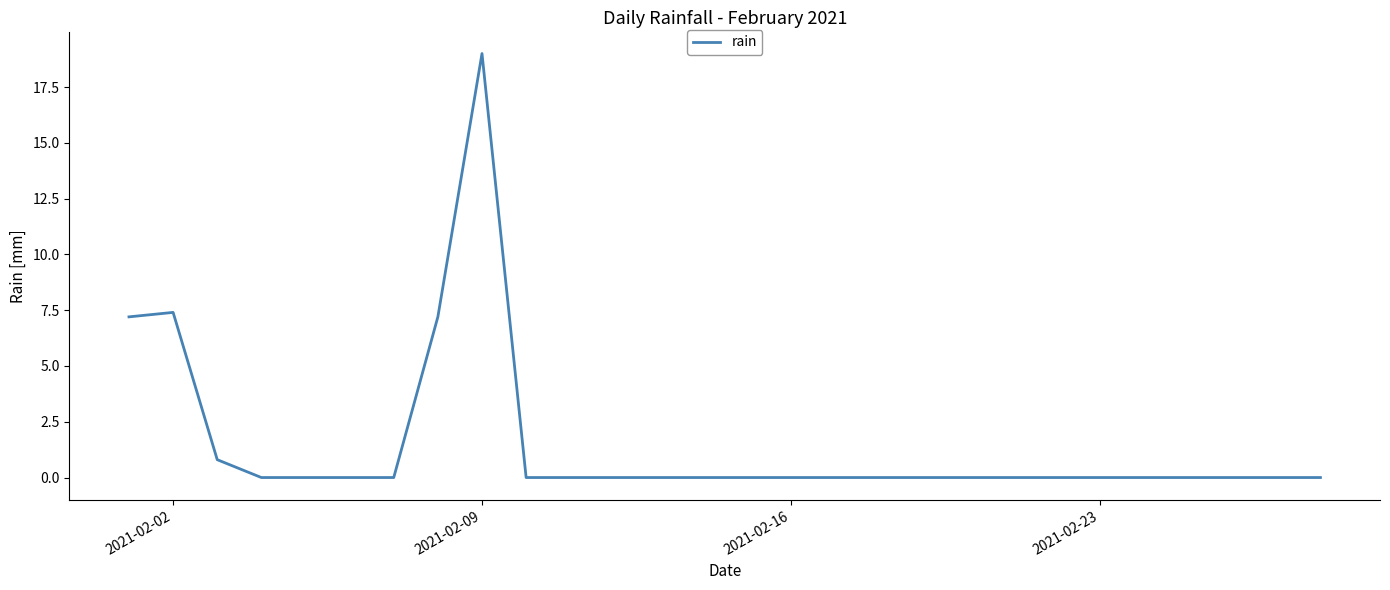

Is this an area chart (filled region under the line)?

No